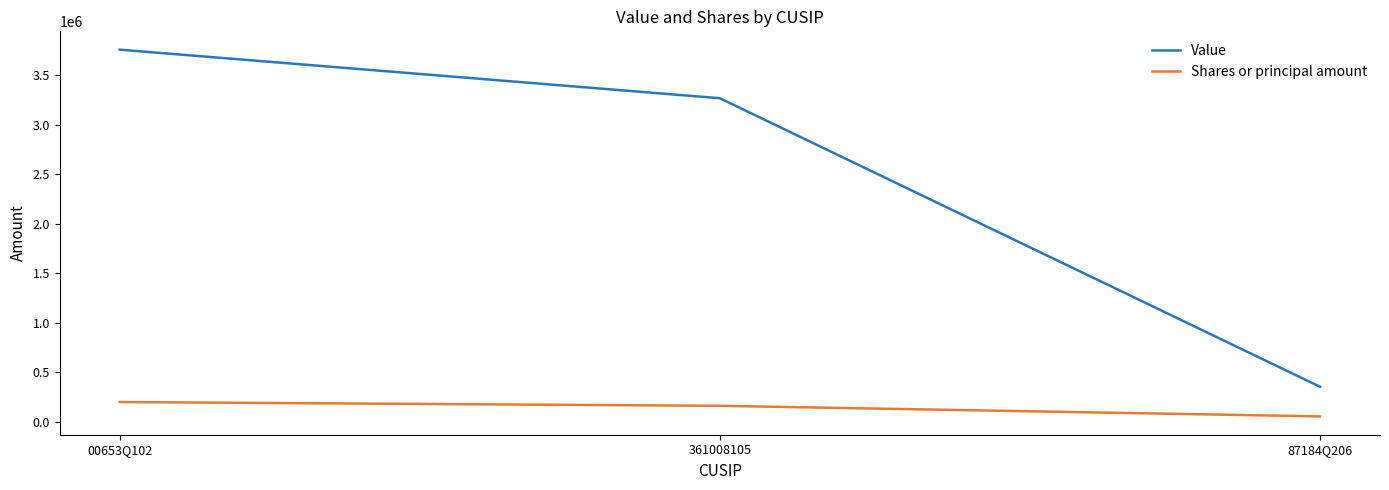

Which series has the widest spread of values?

Value